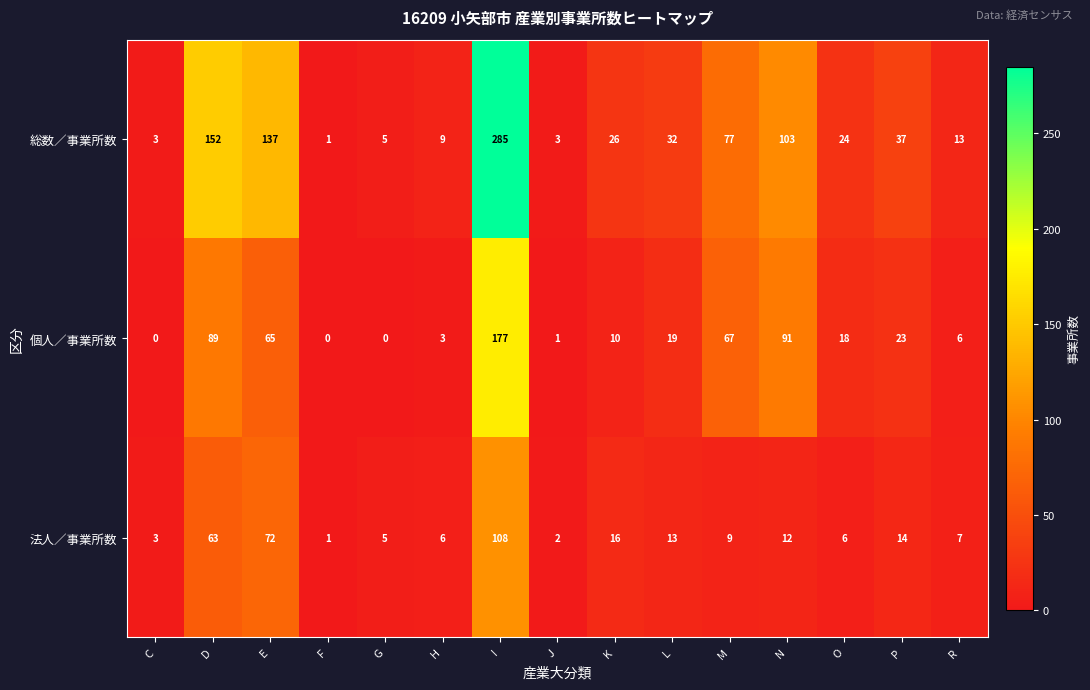

Which label corresponds to the largest value in the chart?

I